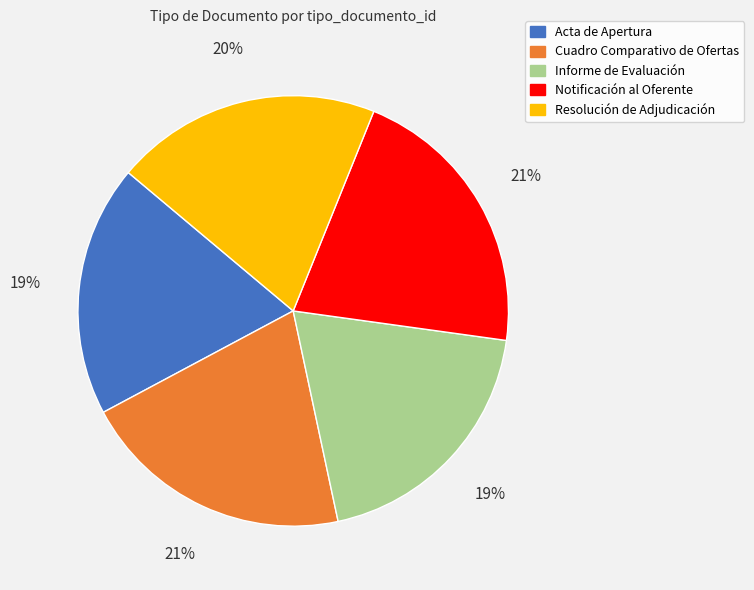

Does Resolución de Adjudicación account for over 50% of the chart?

No